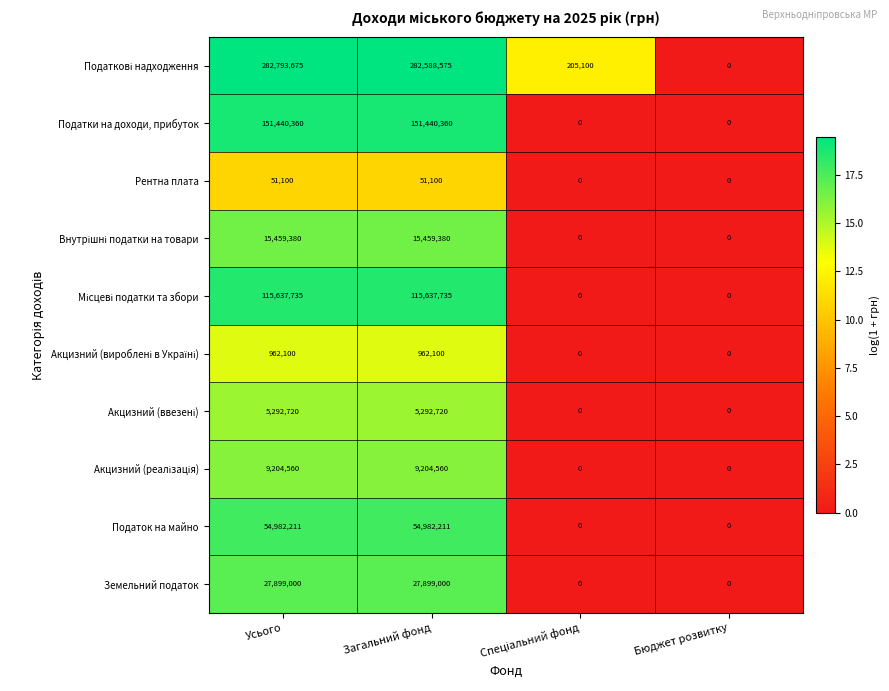

What value does the Податок на майно series have at Усього?

54982211